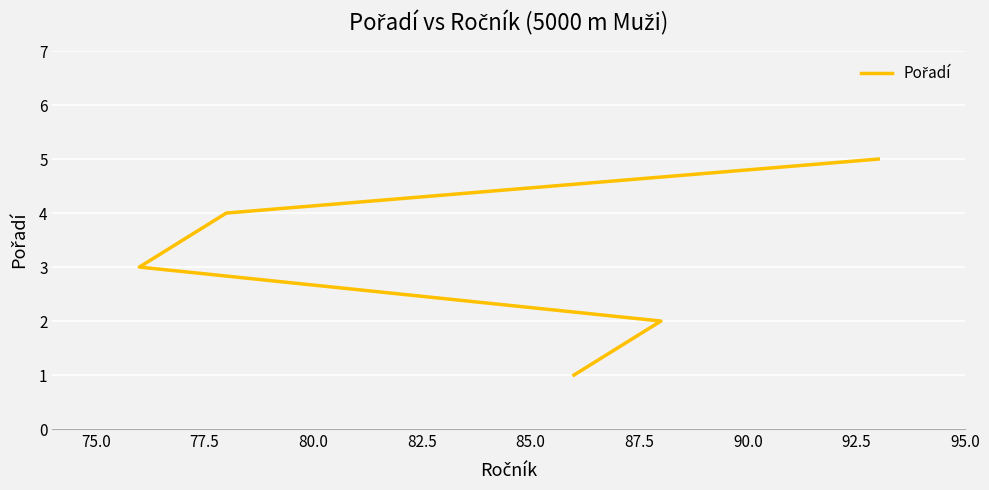

Reading left to right, transcribe all the data shown in this chart.

1	2	3	4	5